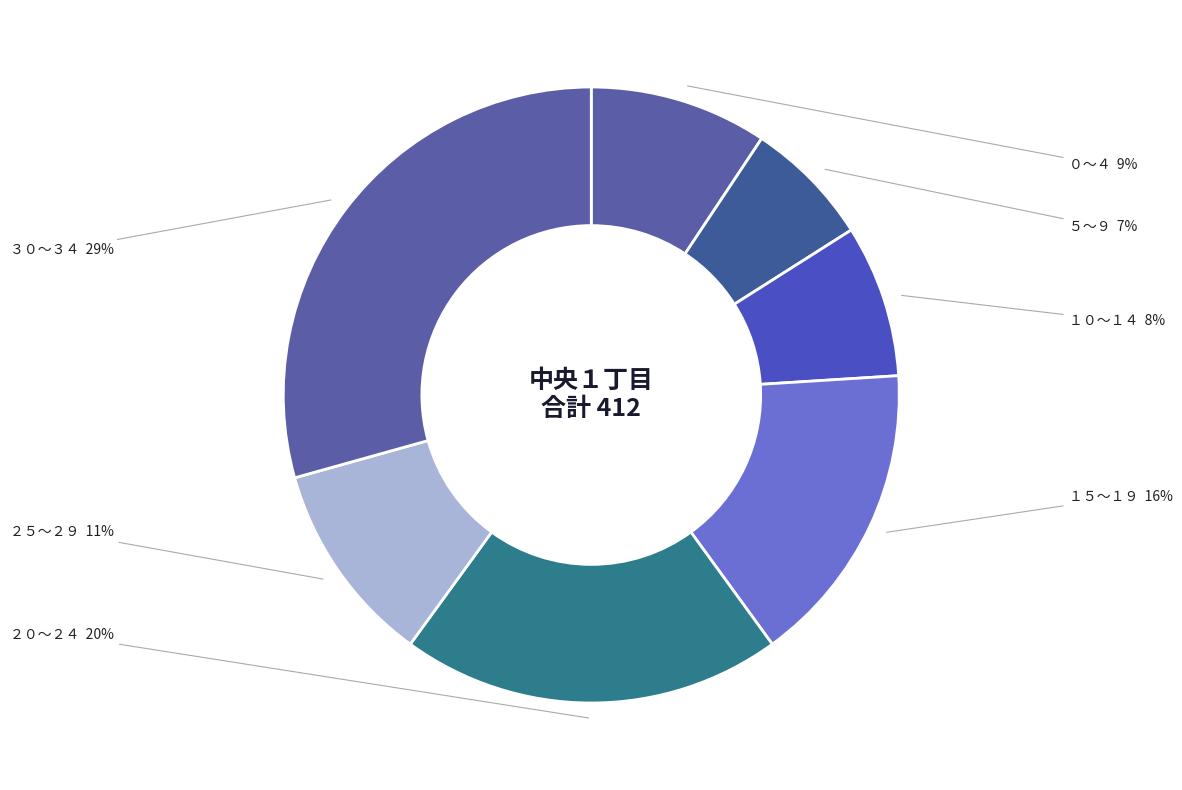

Is it true that ２５～２９ is 16% of the pie?

False